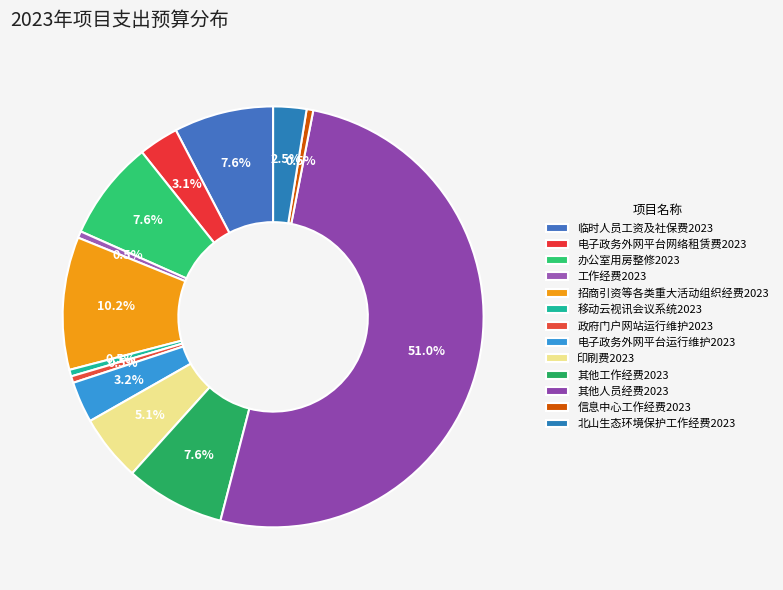

Which category has the smallest portion of the pie?

工作经费2023